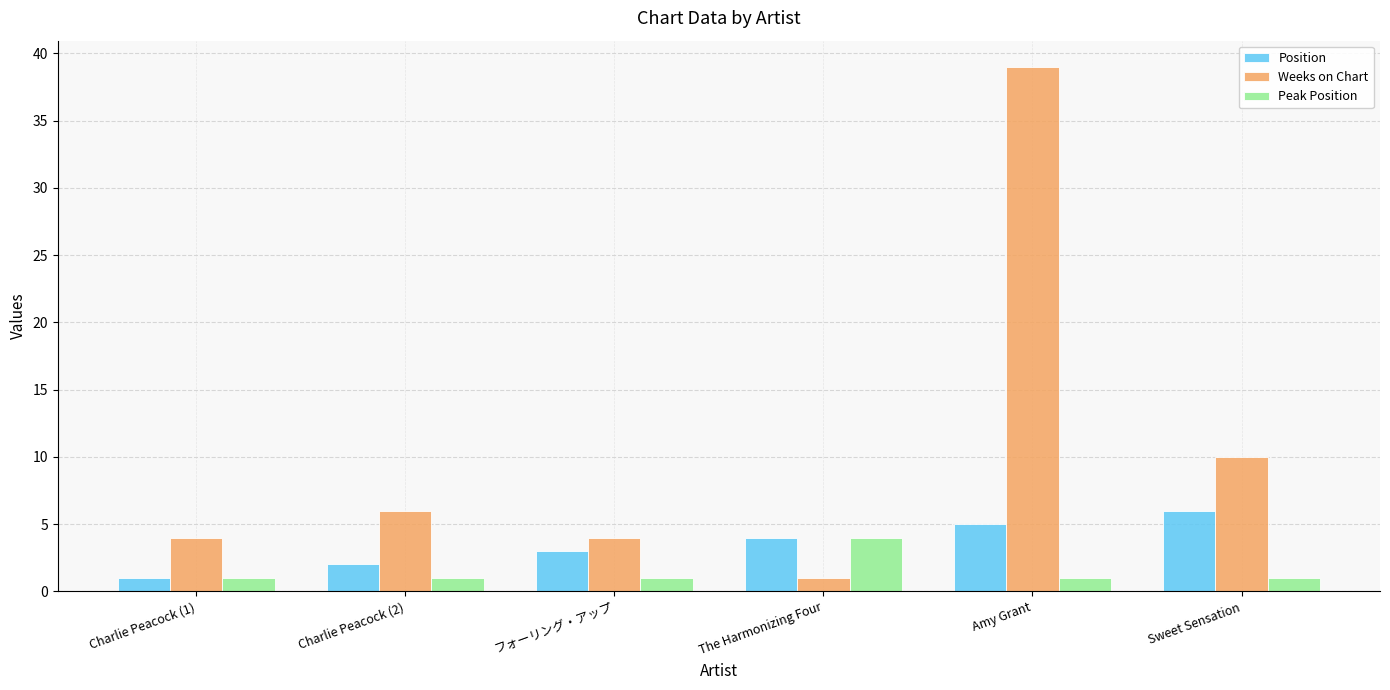

Which series has the widest spread of values?

Weeks on Chart